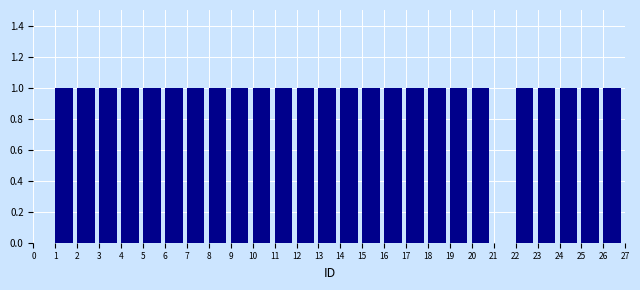

Reading left to right, list every bar in this chart as the range it spans on the x-axis followed by its height. The values are not printed on the chart, so give them approximately, as read against the axis.

0 to 1: 0
1 to 2: 1
2 to 3: 1
3 to 4: 1
4 to 5: 1
5 to 6: 1
6 to 7: 1
7 to 8: 1
8 to 9: 1
9 to 10: 1
10 to 11: 1
11 to 12: 1
12 to 13: 1
13 to 14: 1
14 to 15: 1
15 to 16: 1
16 to 17: 1
17 to 18: 1
18 to 19: 1
19 to 20: 1
20 to 21: 1
21 to 22: 0
22 to 23: 1
23 to 24: 1
24 to 25: 1
25 to 26: 1
26 to 27: 1